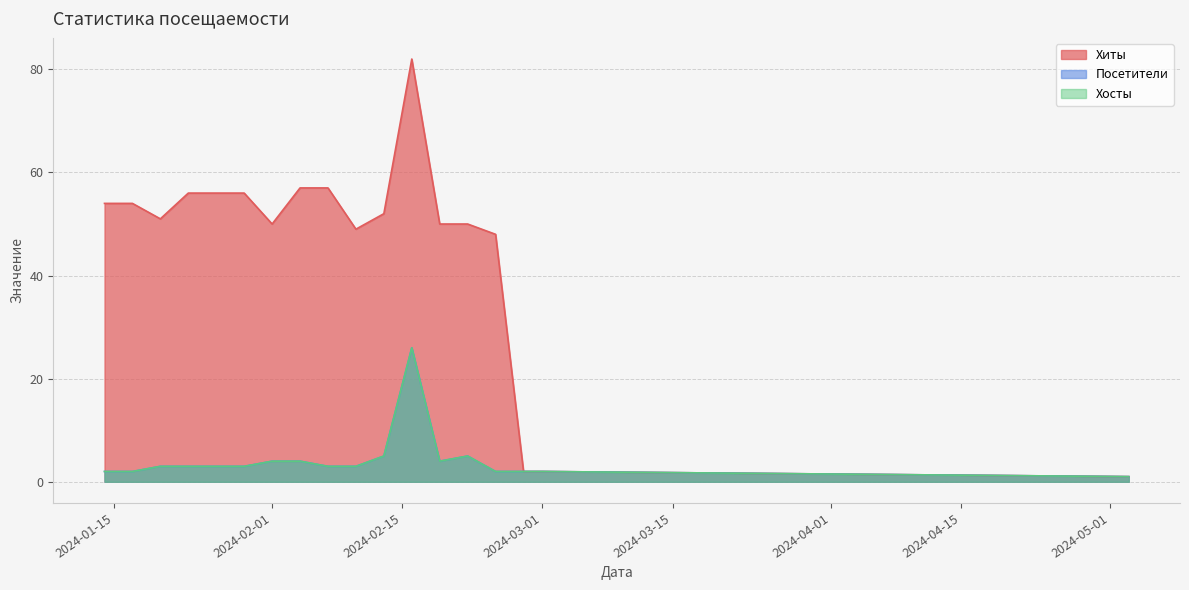

What are all the series names shown in the legend?

Хиты, Посетители, Хосты